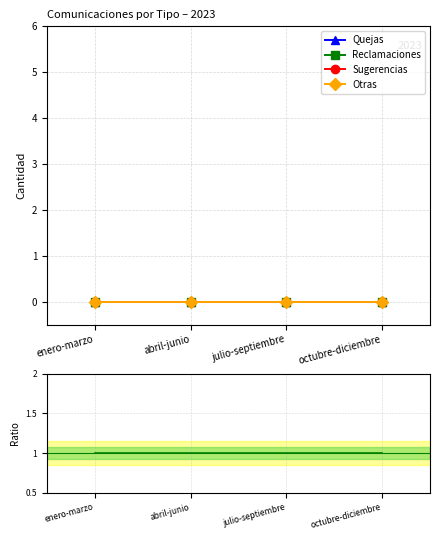

Which category has the lowest value in the Ratio series?

enero-marzo